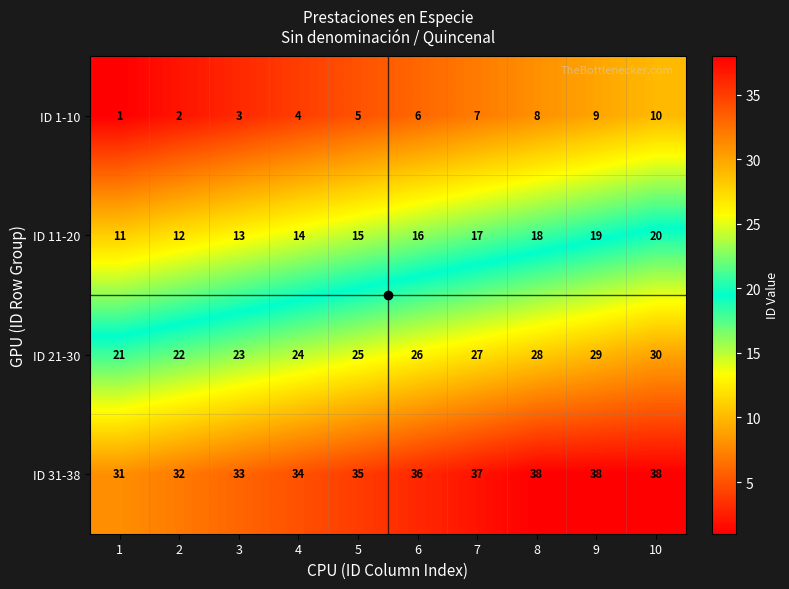

How many categories are shown in the chart?

10